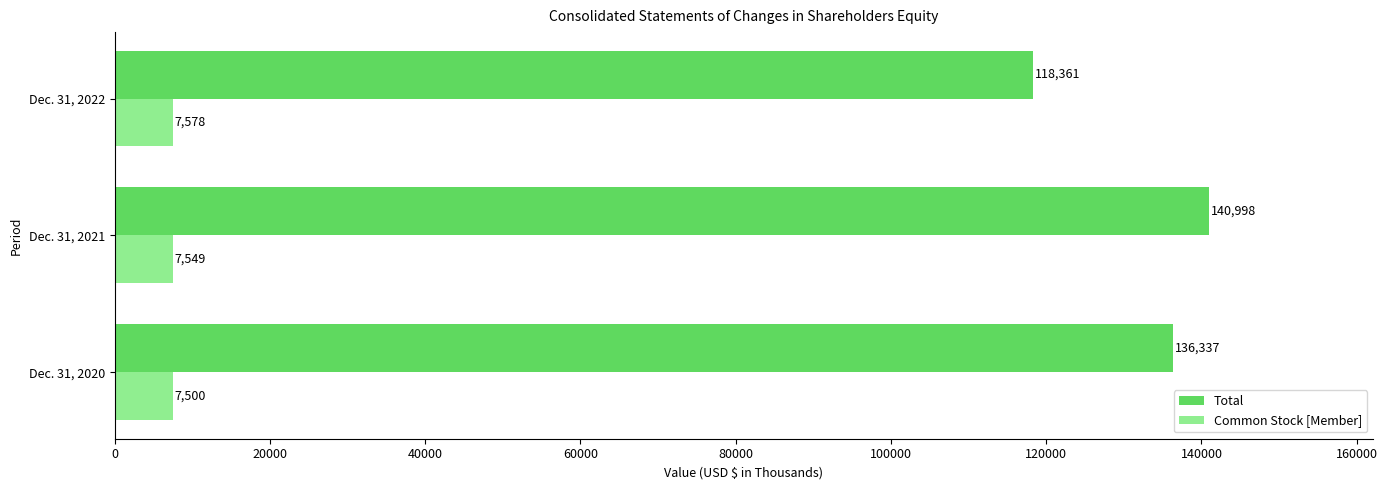

Where is Total nearest to the value 129679?

Dec. 31, 2020